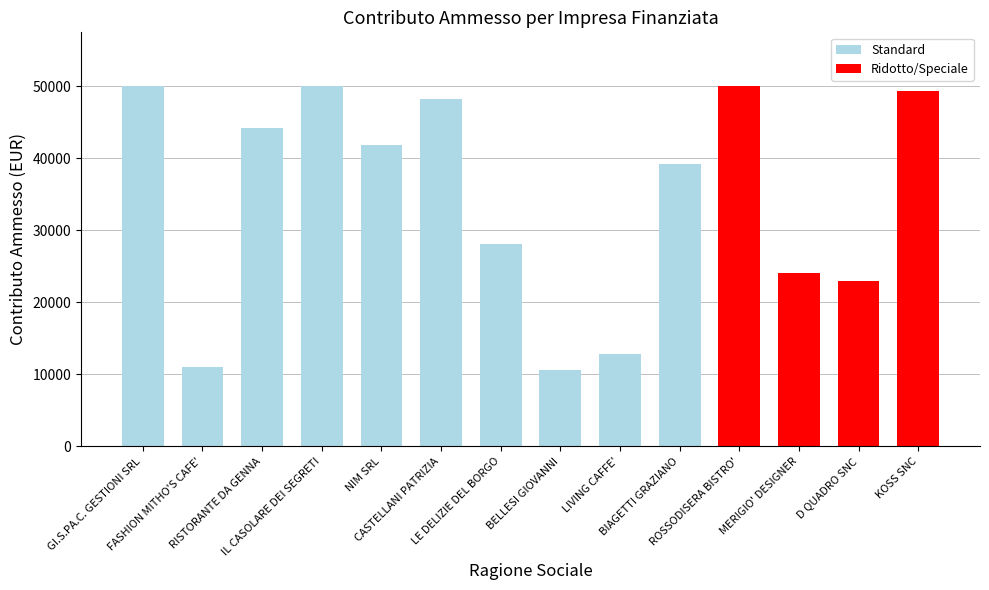

Reading left to right, what are all the values shown in this chart?

50000.0	11083.5	44185.8	50000.0	41847.9	48300.6	28139.0	10545.0	12765.0	39197.2	50000.0	24033.7	22957.0	49288.0